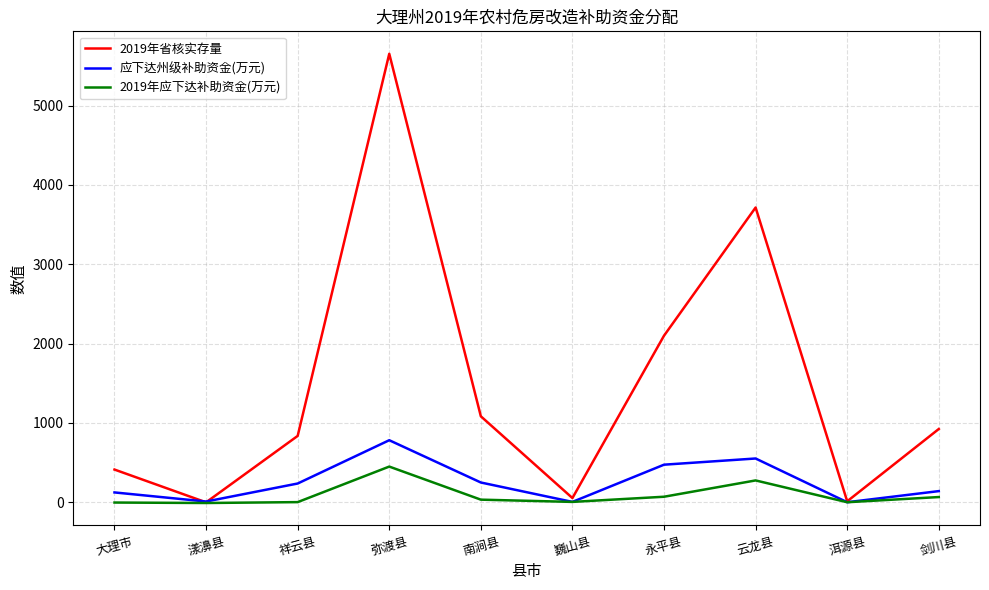

True or false: 应下达州级补助资金(万元) has a value of 249.9 at 南涧县.

True